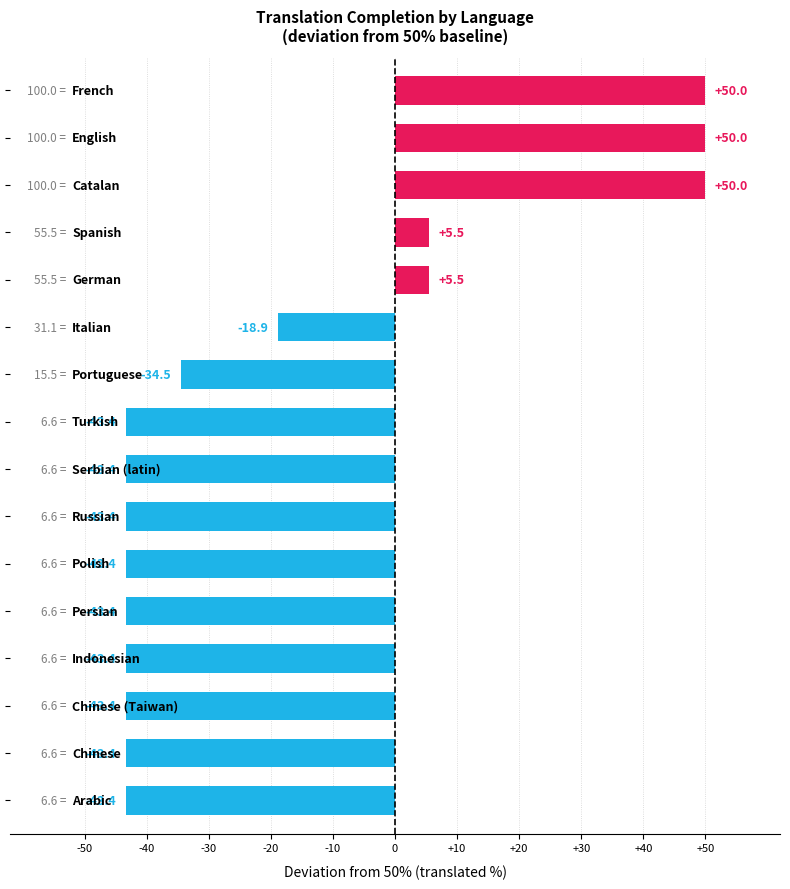

Reading top to bottom, extract all data points from this chart.

50.0	50.0	50.0	5.5	5.5	-18.9	-34.5	-43.4	-43.4	-43.4	-43.4	-43.4	-43.4	-43.4	-43.4	-43.4